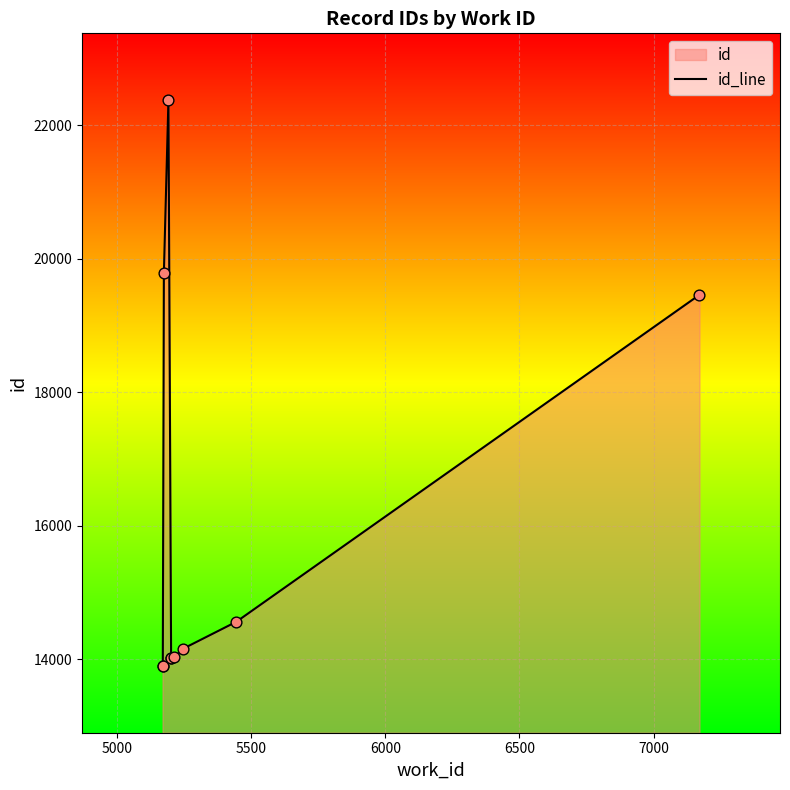

Between 5000 and 7000, which is larger?

7000